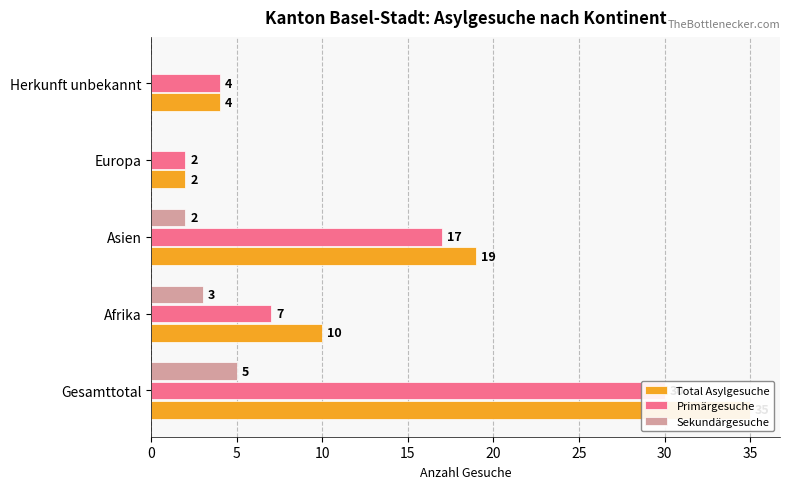

What is the minimum value for Total Asylgesuche?

2